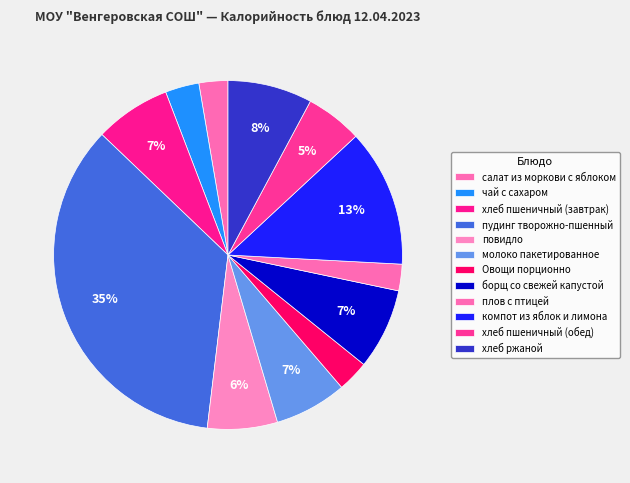

To the nearest percent, what is the average slice percentage?

8%